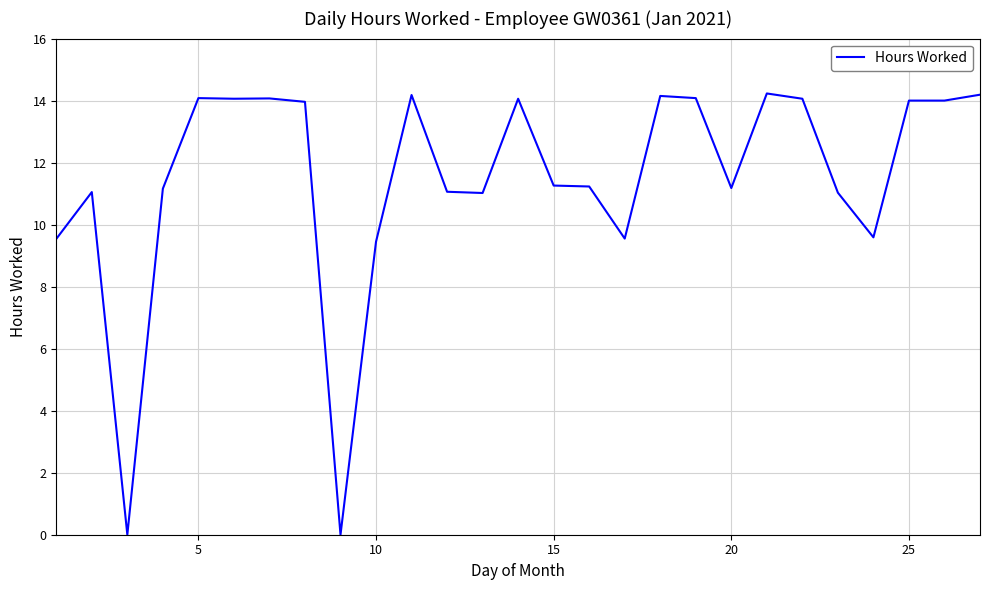

What is the maximum value shown in the chart?

14.2